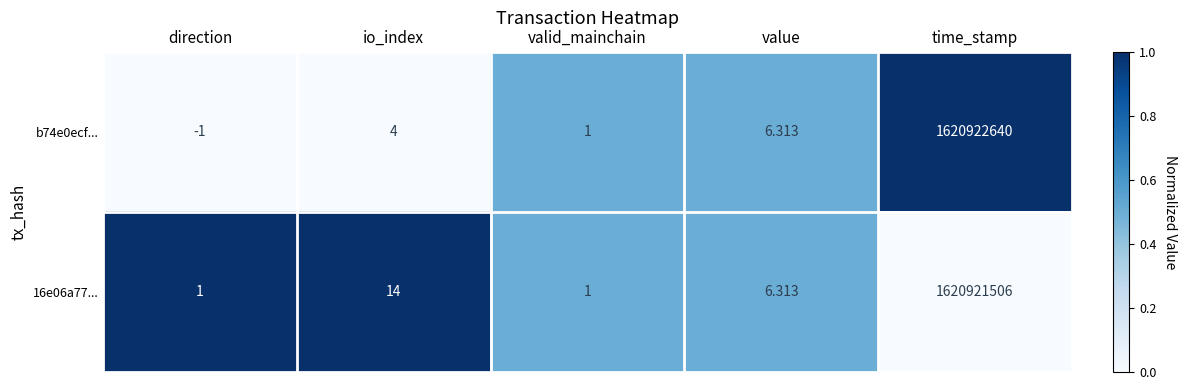

List the series in order of their peak value, highest first.

b74e0ecf..., 16e06a77...